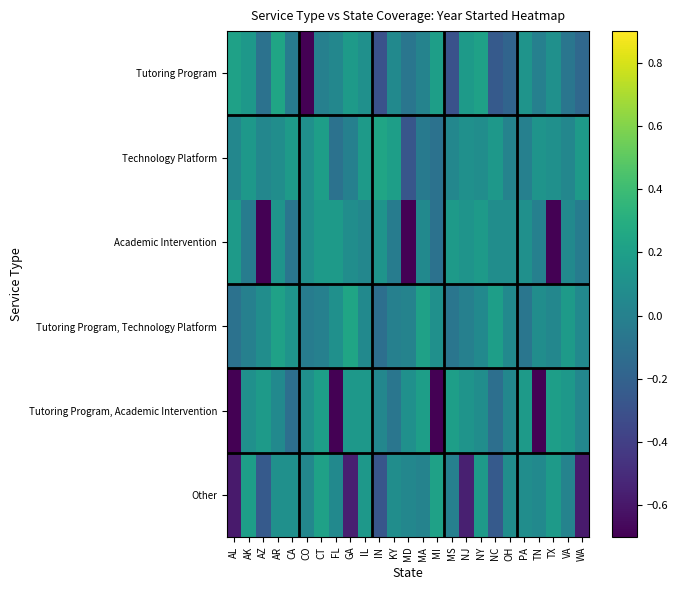

Reading right to left, transcribe all the data shown in this chart.

Tutoring Program: WA=-0.2	VA=-0.1	TX=0.1	TN=-0.0	PA=0.1	OH=-0.2	NC=-0.2	NY=0.2	NJ=0.2	MS=-0.3	MI=0.2	MA=0.0	MD=-0.1	KY=0.1	IN=-0.3	IL=0.1	GA=0.2	FL=0.0	CT=-0.0	CO=-0.8	CA=-0.0	AR=0.2	AZ=-0.1	AK=0.2	AL=0.2
Technology Platform: WA=0.2	VA=0.0	TX=0.1	TN=0.1	PA=-0.0	OH=0.0	NC=0.2	NY=0.1	NJ=0.1	MS=0.0	MI=-0.1	MA=-0.0	MD=-0.3	KY=0.2	IN=0.2	IL=0.2	GA=-0.0	FL=-0.1	CT=0.2	CO=0.1	CA=0.2	AR=0.1	AZ=0.0	AK=0.2	AL=0.0
Academic Intervention: WA=-0.0	VA=0.1	TX=-0.7	TN=-0.0	PA=0.1	OH=0.1	NC=0.1	NY=0.2	NJ=0.1	MS=0.2	MI=-0.1	MA=0.1	MD=-0.7	KY=-0.0	IN=0.1	IL=0.0	GA=0.1	FL=0.2	CT=0.2	CO=0.1	CA=-0.1	AR=0.1	AZ=-0.7	AK=-0.0	AL=0.2
Tutoring Program, Technology Platform: WA=0.1	VA=0.2	TX=0.0	TN=0.1	PA=-0.1	OH=0.1	NC=0.2	NY=0.1	NJ=-0.0	MS=-0.1	MI=0.1	MA=0.2	MD=0.0	KY=-0.0	IN=-0.1	IL=0.1	GA=0.2	FL=0.1	CT=-0.0	CO=-0.0	CA=0.1	AR=0.2	AZ=0.1	AK=-0.0	AL=-0.1
Tutoring Program, Academic Intervention: WA=0.0	VA=0.2	TX=0.2	TN=-0.7	PA=0.2	OH=0.0	NC=-0.1	NY=0.1	NJ=0.1	MS=0.2	MI=-0.8	MA=0.2	MD=0.1	KY=-0.1	IN=0.0	IL=0.2	GA=0.2	FL=-0.7	CT=0.2	CO=0.1	CA=-0.1	AR=0.1	AZ=0.2	AK=0.1	AL=-0.7
Other: WA=-0.6	VA=0.0	TX=0.2	TN=0.1	PA=0.1	OH=0.1	NC=-0.2	NY=0.2	NJ=-0.6	MS=-0.0	MI=0.2	MA=0.0	MD=0.0	KY=0.1	IN=-0.3	IL=0.2	GA=-0.6	FL=0.1	CT=0.2	CO=0.0	CA=0.1	AR=0.1	AZ=-0.2	AK=0.2	AL=-0.6